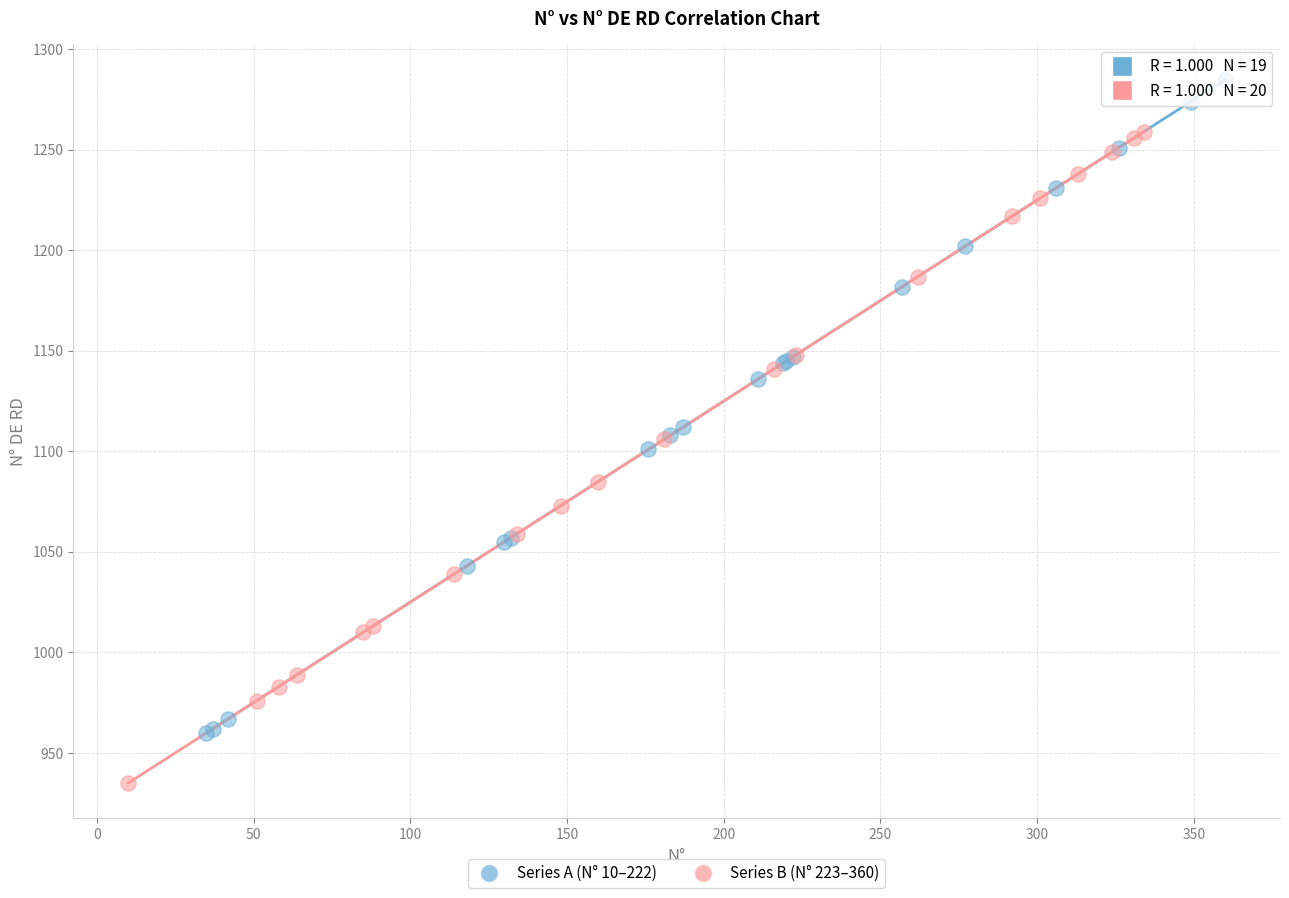

Which series contains the highest Y value?

Series A (N° 10–222)